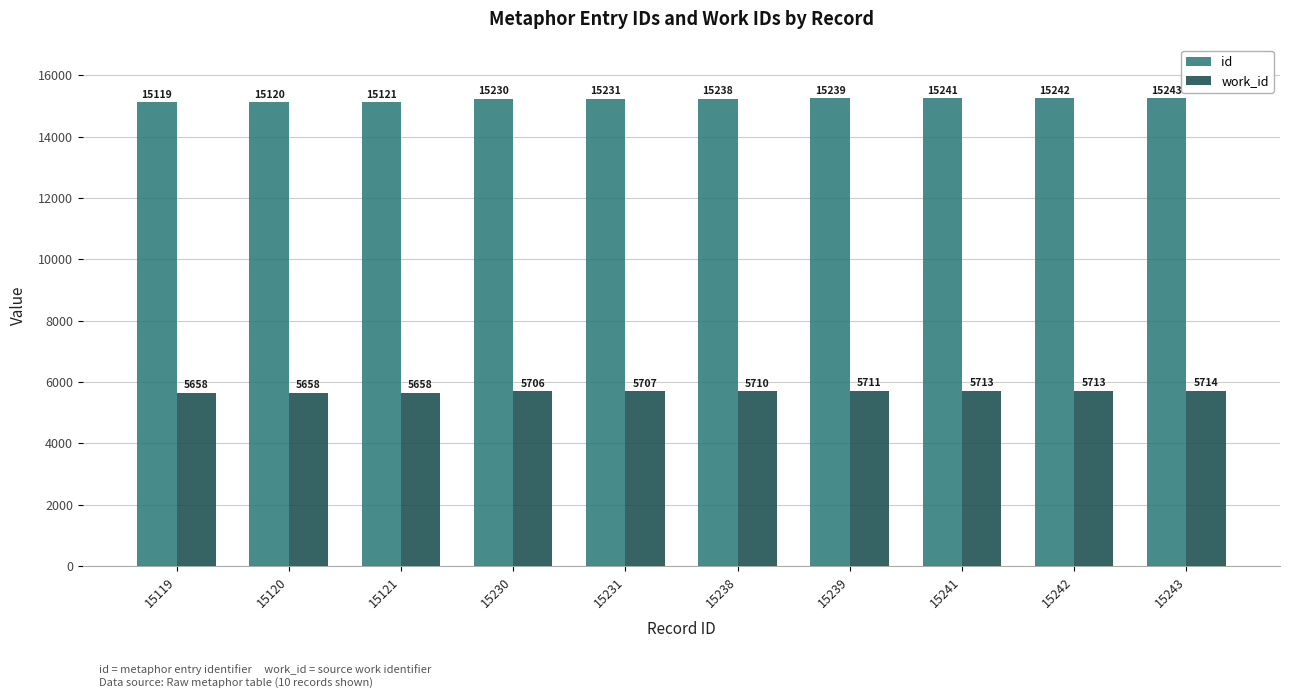

What is the approximate value of id at 15239?

15239